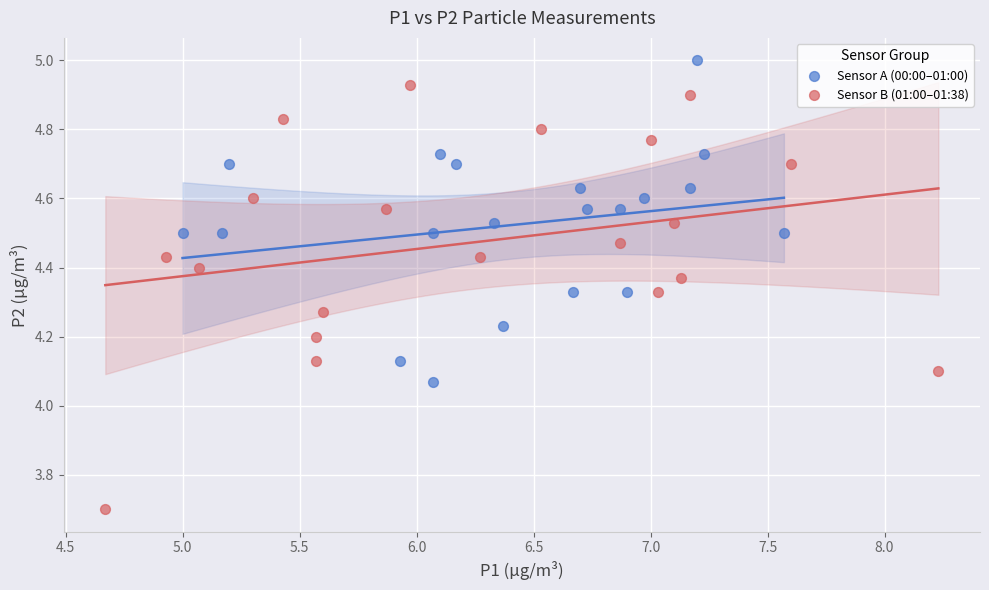

Which series contains the highest Y value?

Sensor A (00:00–01:00)